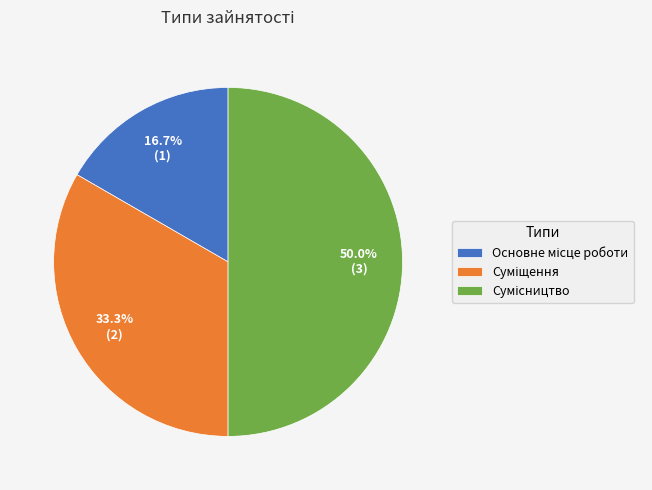

To the nearest percent, what is the difference between the Сумісництво and Основне місце роботи slice percentages?

33%